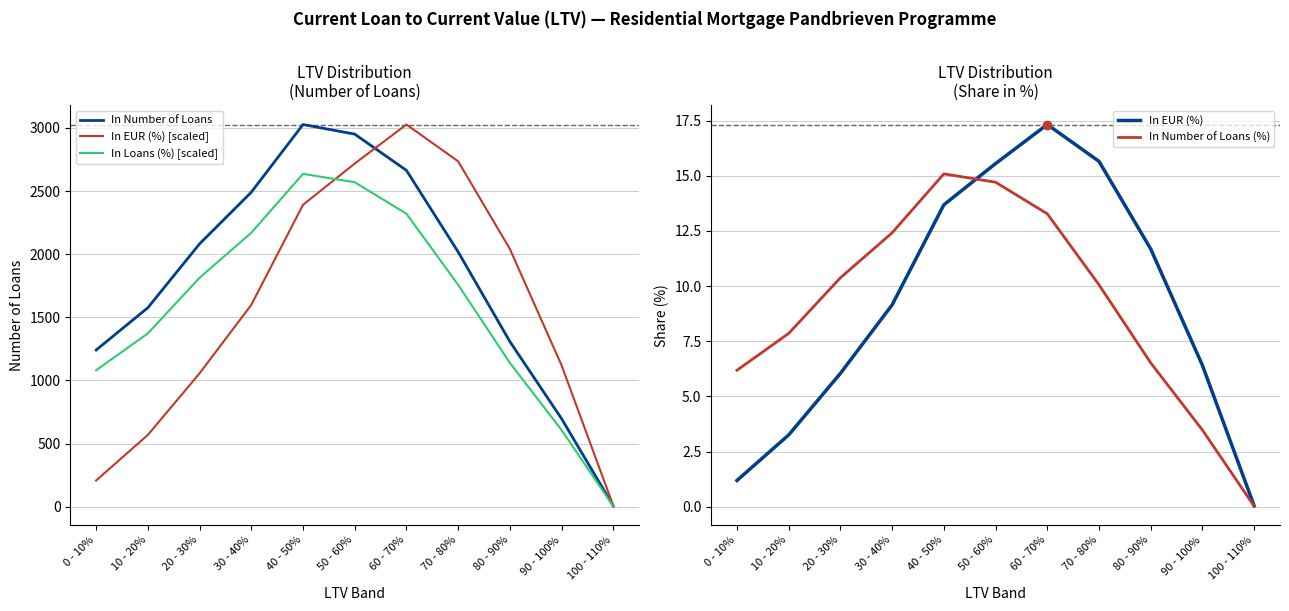

At which label does In EUR (%) [scaled] reach its peak?

60 - 70%